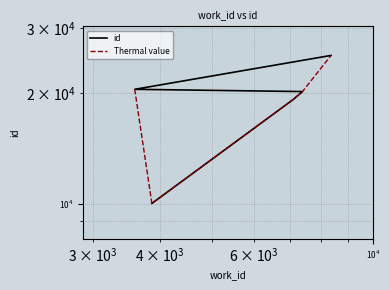

True or false: id has a value of 13641 at $\mathdefault{10^{2}}$.

False